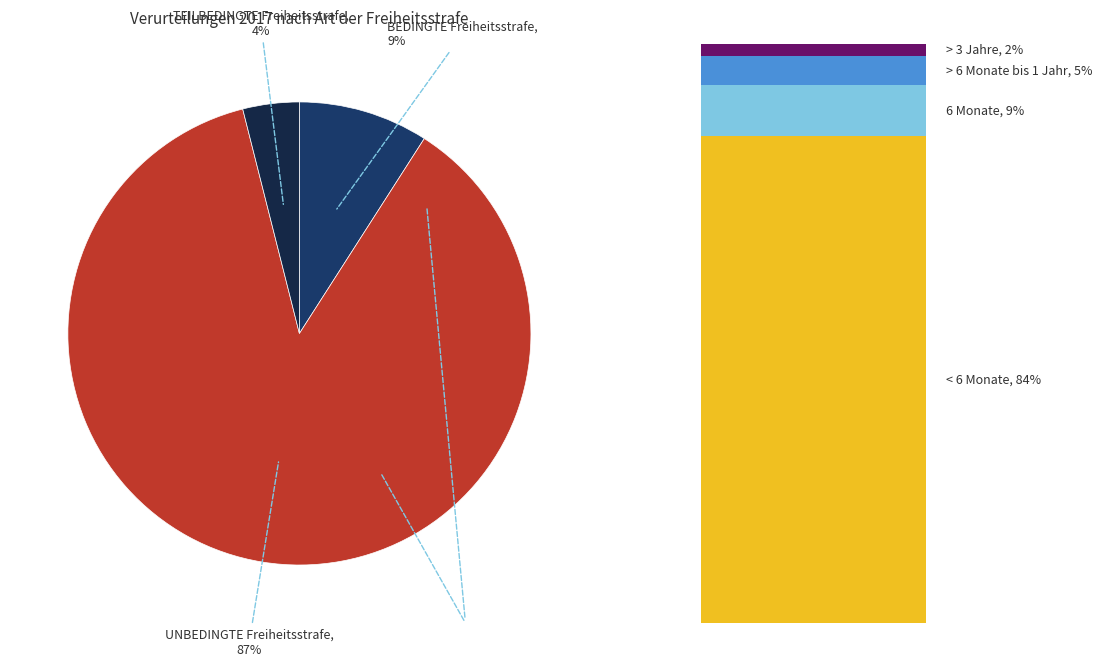

Between TEILBEDINGTE Freiheitsstrafe and BEDINGTE Freiheitsstrafe, which is larger?

BEDINGTE Freiheitsstrafe